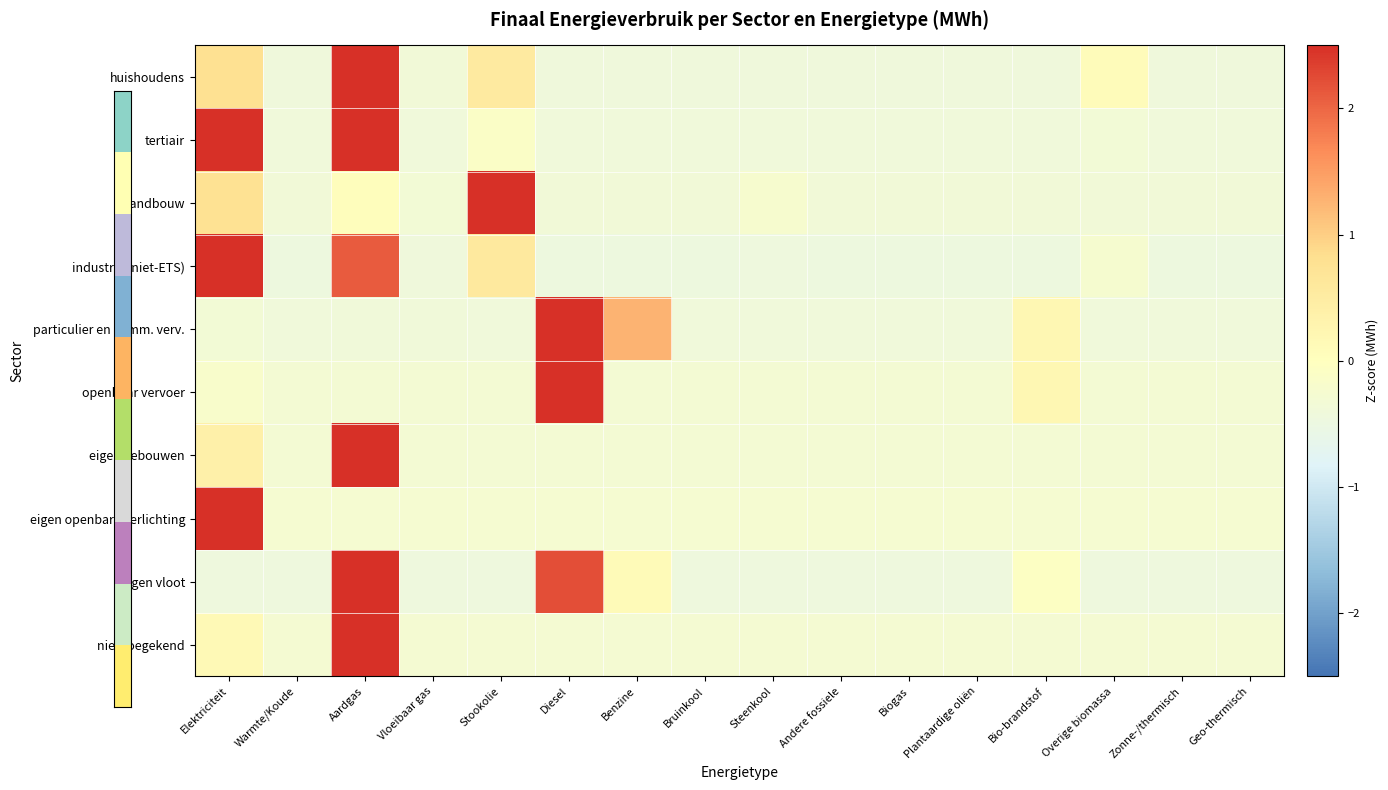

What is the spread (max minus min) of values at Diesel?

3.0